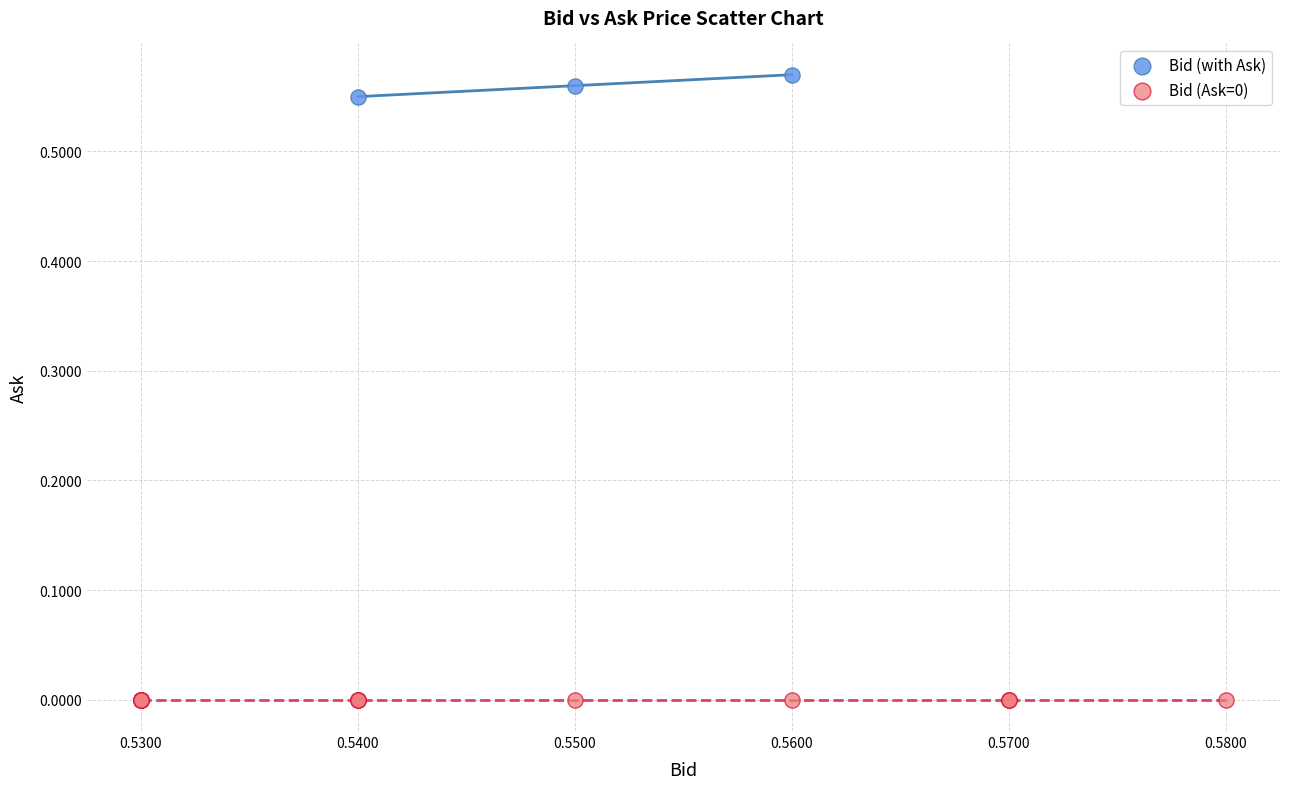

Which series contains the highest Y value?

Bid (with Ask)